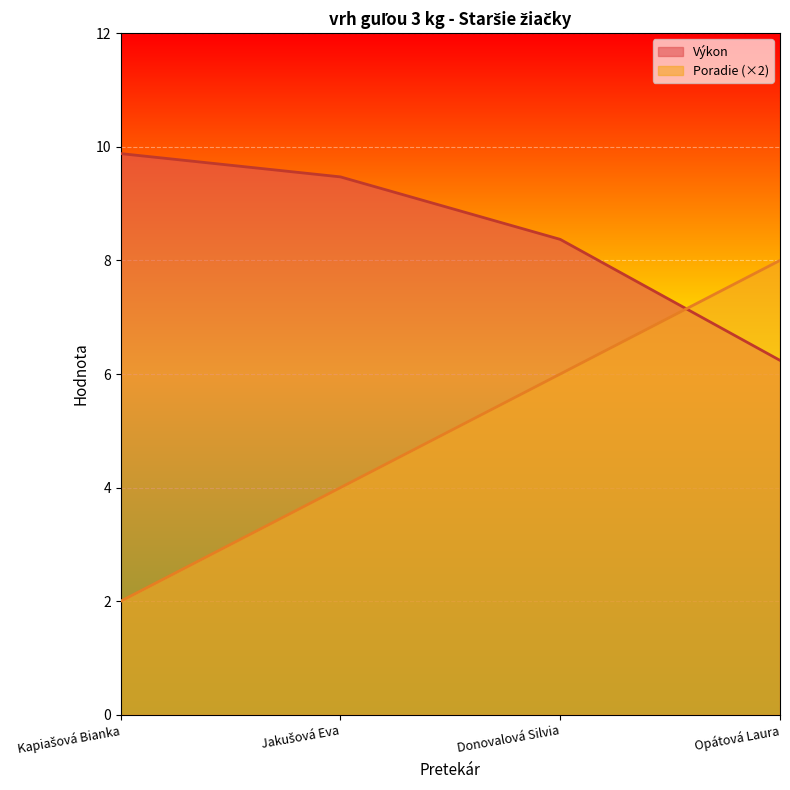

How many series are shown in this chart?

2